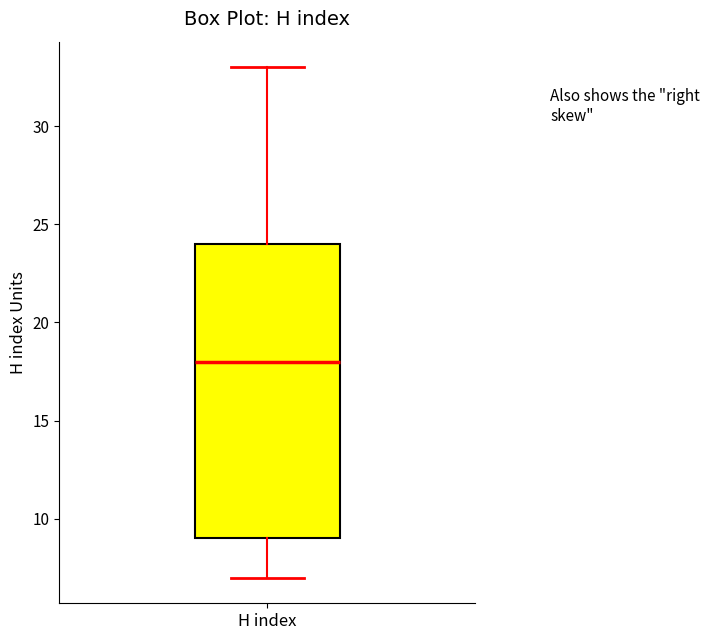

Read this box plot against the y-axis: the position of the median line, the range covered by the box, and the ends of both whiskers. The values are not printed on the chart, so give them approximately, as read against the axis.

median 18, box 9 to 24, whiskers 7 to 33